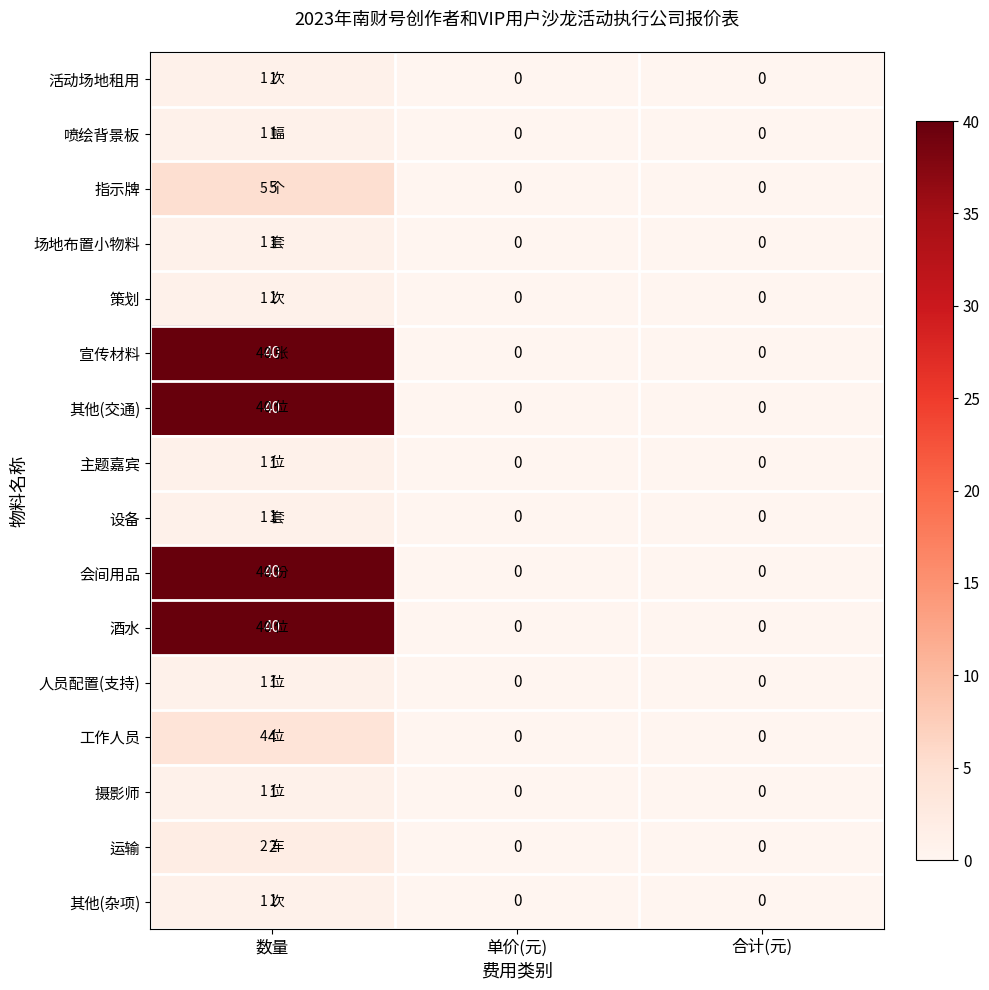

What is the total value across all series at 数量?

180